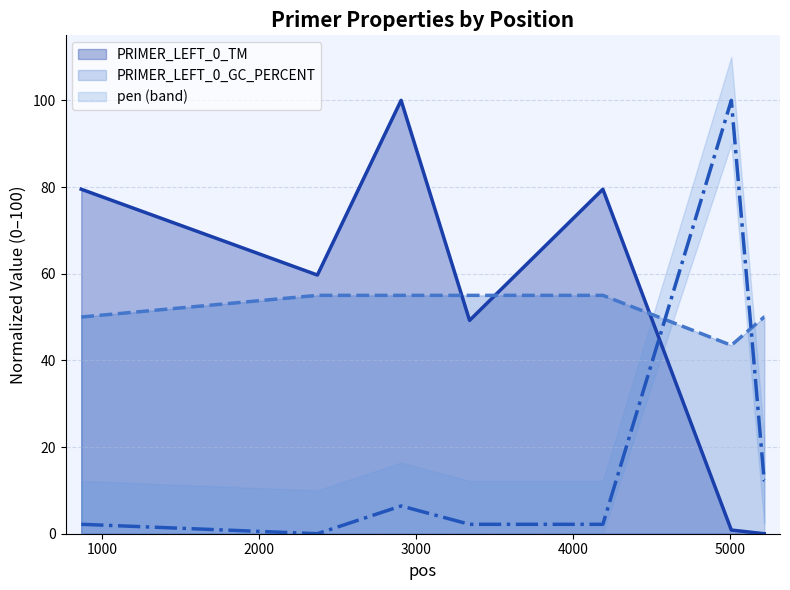

What are all the series names shown in the legend?

PRIMER_LEFT_0_TM, PRIMER_LEFT_0_GC_PERCENT, pen